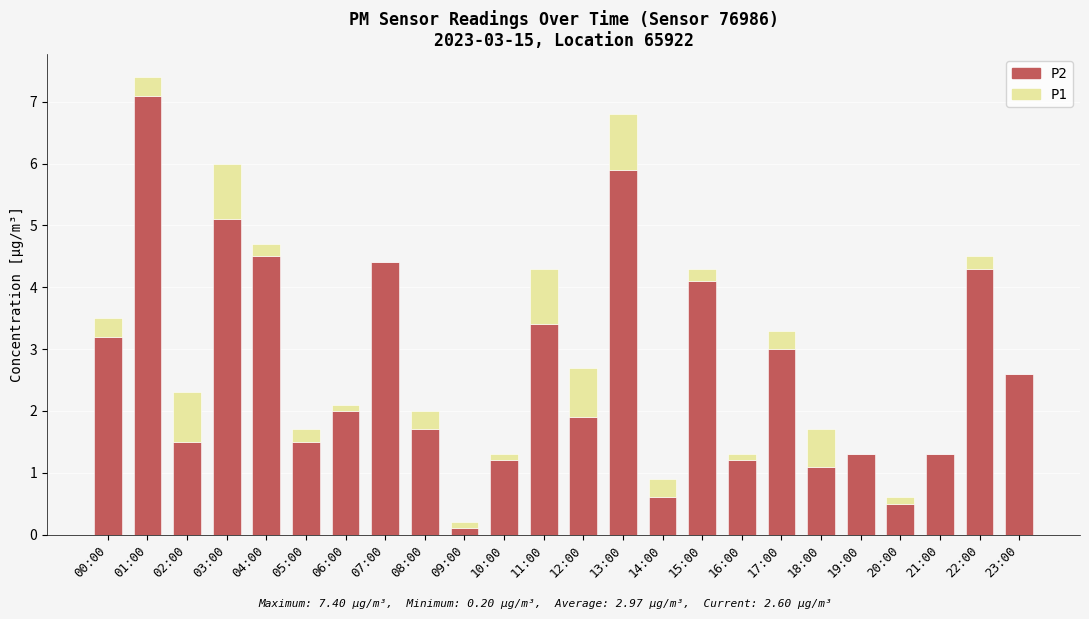

What is the sum of the P2 values at 21:00 and 13:00?

7.2